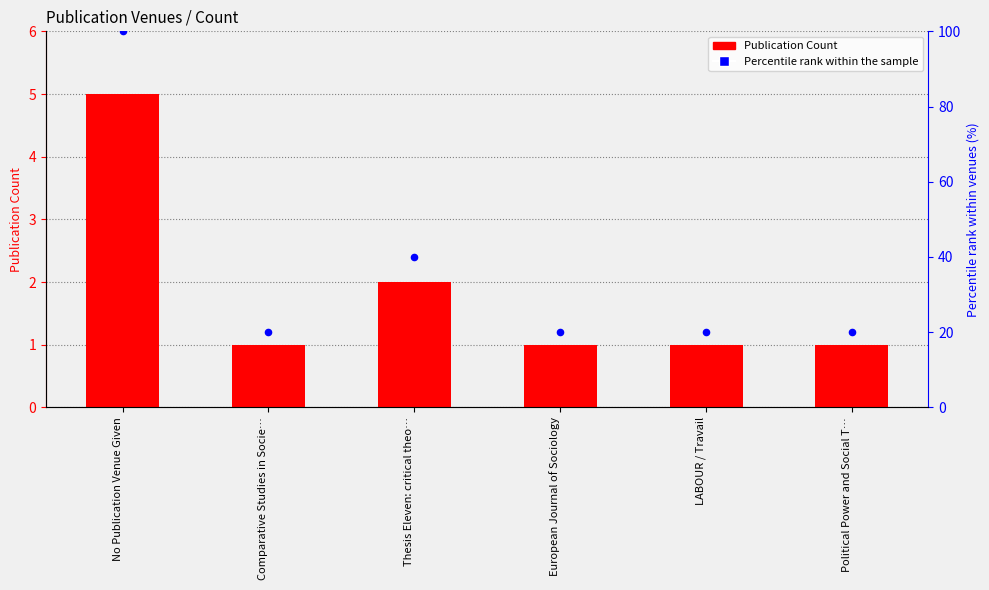

Which series has the widest spread of Y values?

Percentile rank within the sample